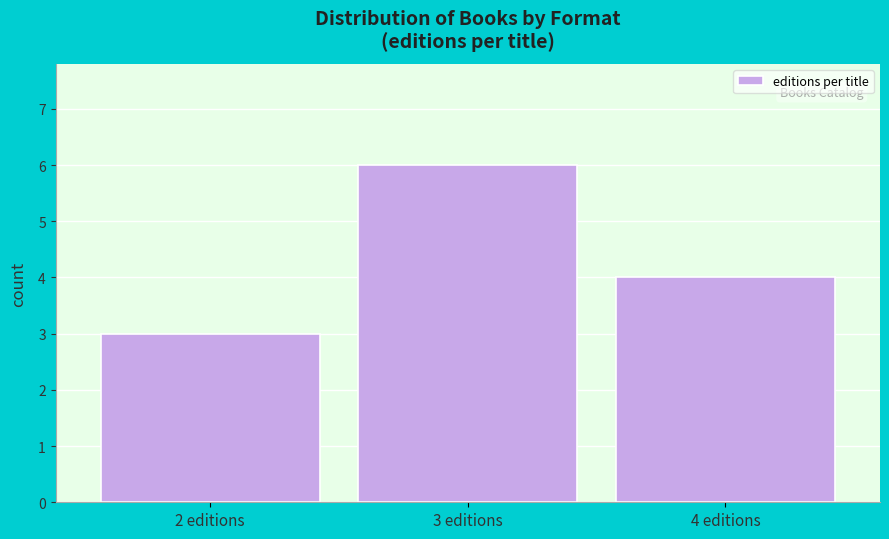

Reading right to left, transcribe all the data shown in this chart.

4	6	3